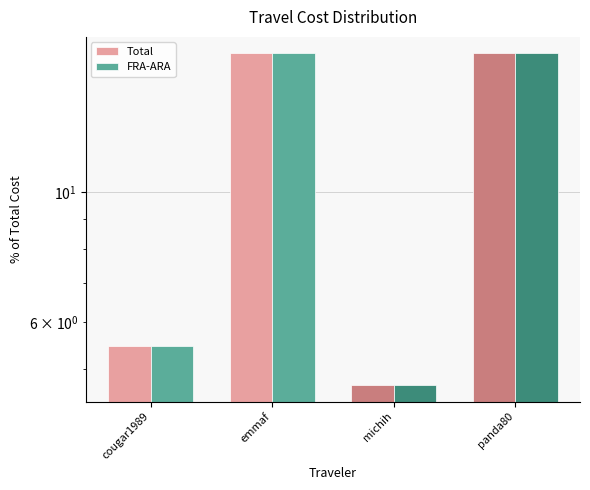

What is the label of the 1st bar from the left?

cougar1989